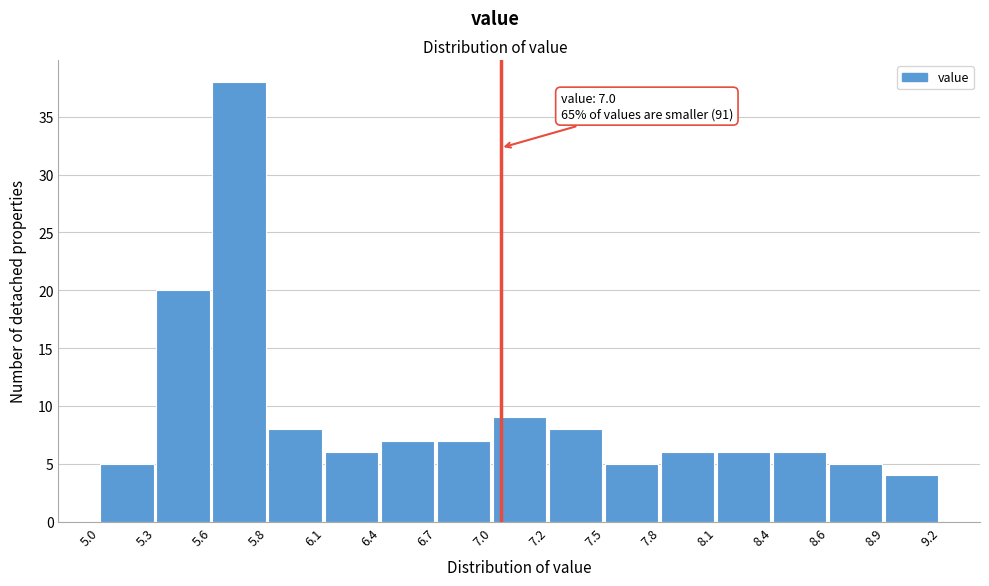

Over which range of the x-axis is the bar tallest?

5.6 to 5.8